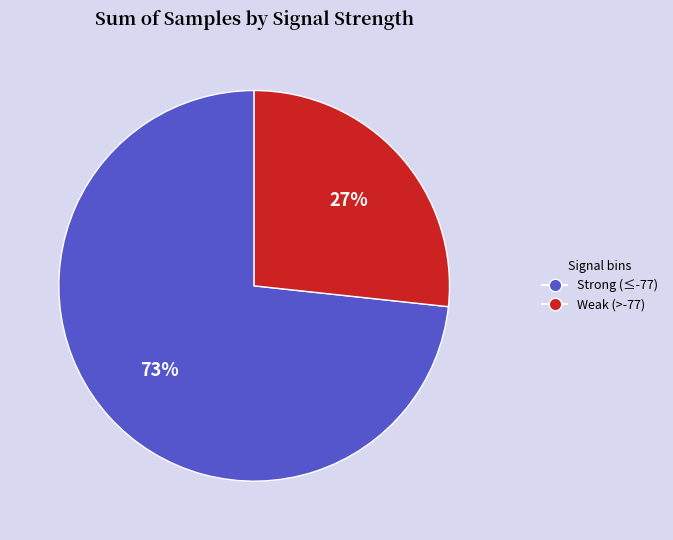

True or false: Strong (≤-77) accounts for 80% of the total.

False